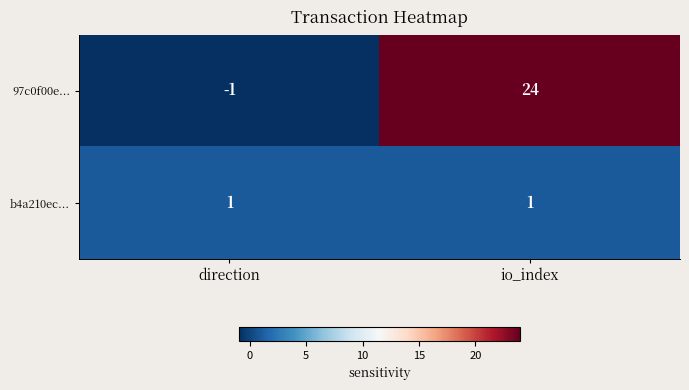

Reading right to left, transcribe all the data shown in this chart.

97c0f00e...: 24	-1
b4a210ec...: 1	1